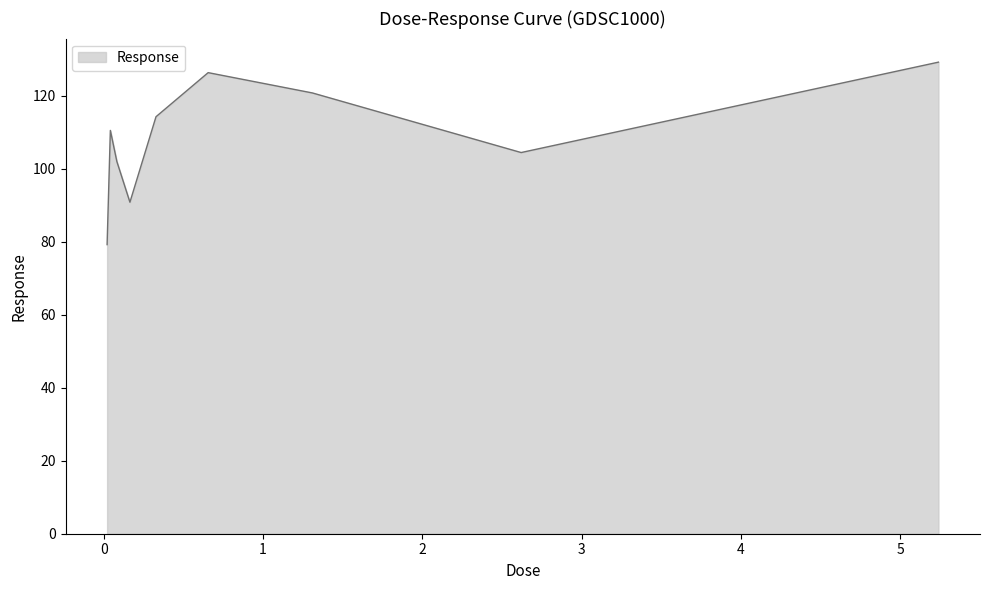

What is the difference between the maximum and minimum values?

50.0